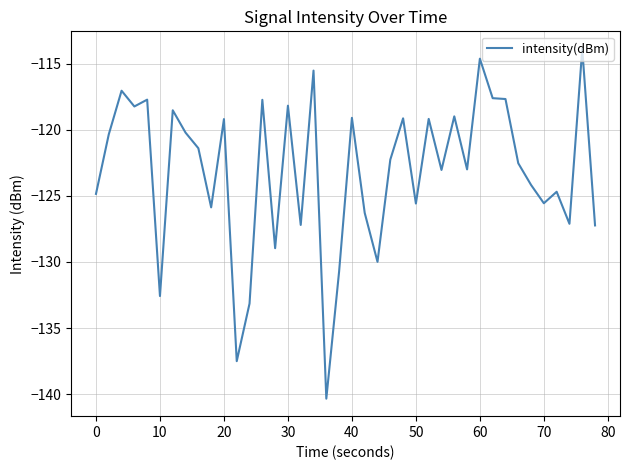

What is the minimum value shown in the chart?

-140.3